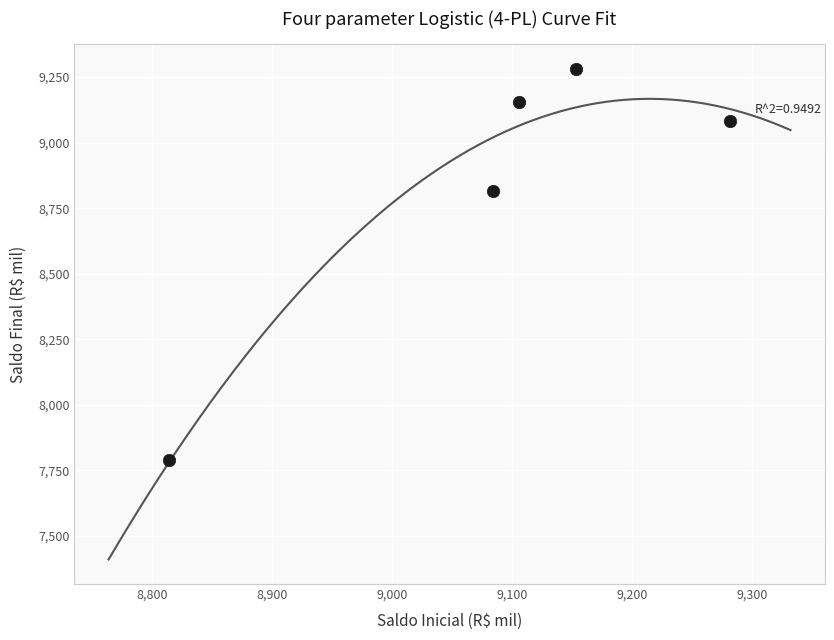

What is the range of X values (max minus min)?

468.2